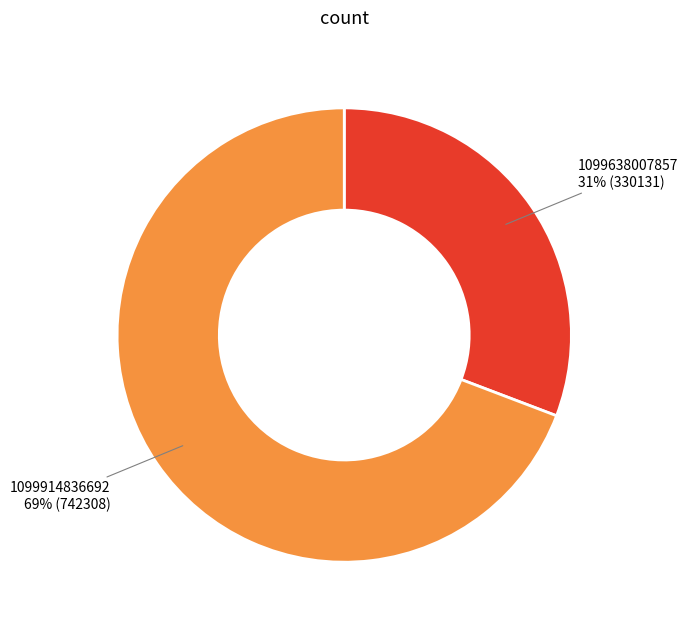

Is it true that 1099914836692 is 69% of the pie?

True